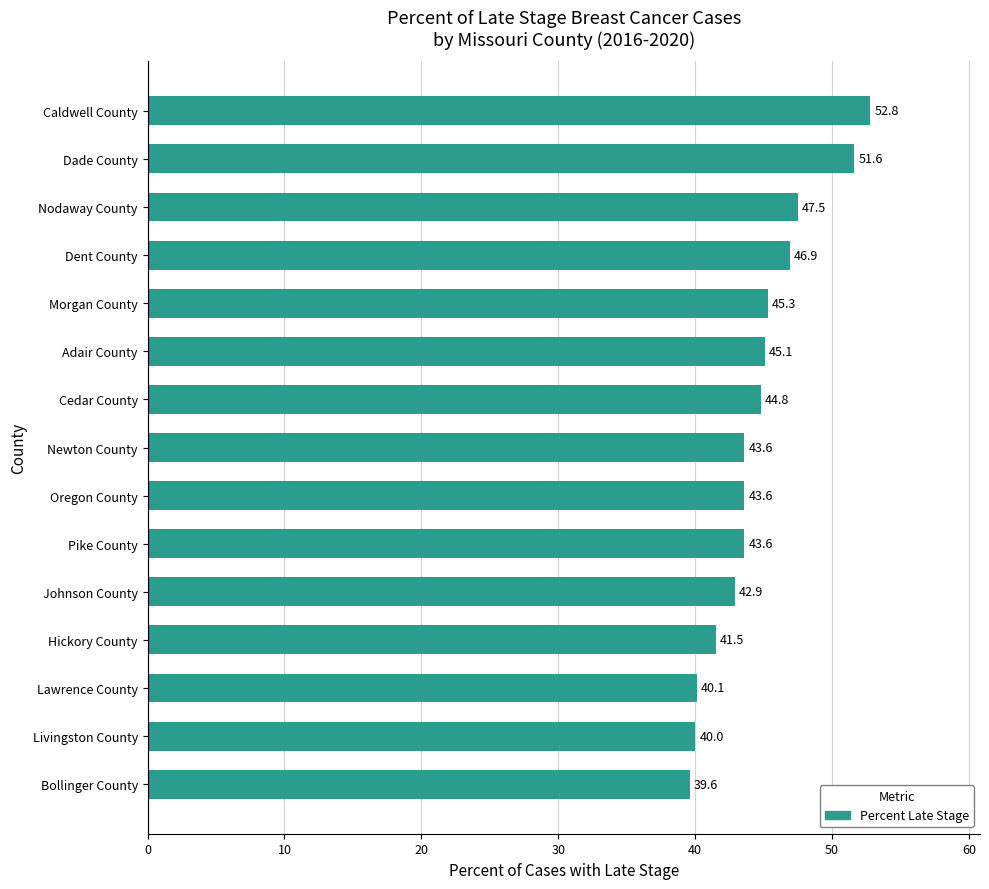

How many categories are shown in the chart?

15